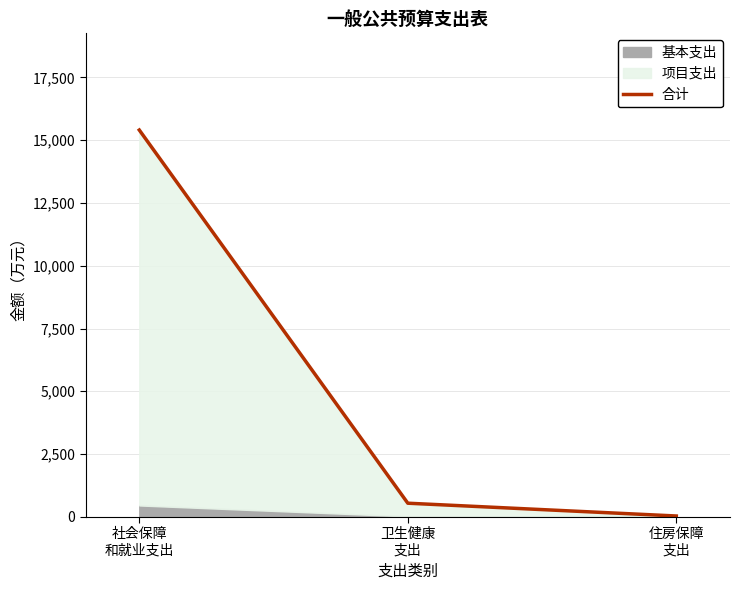

What is the label of the 1st point from the right?

住房保障
支出